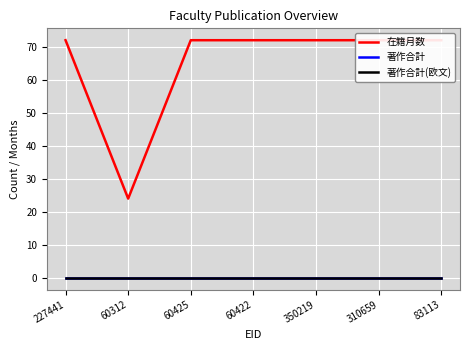

Which label corresponds to the largest value in the chart?

227441